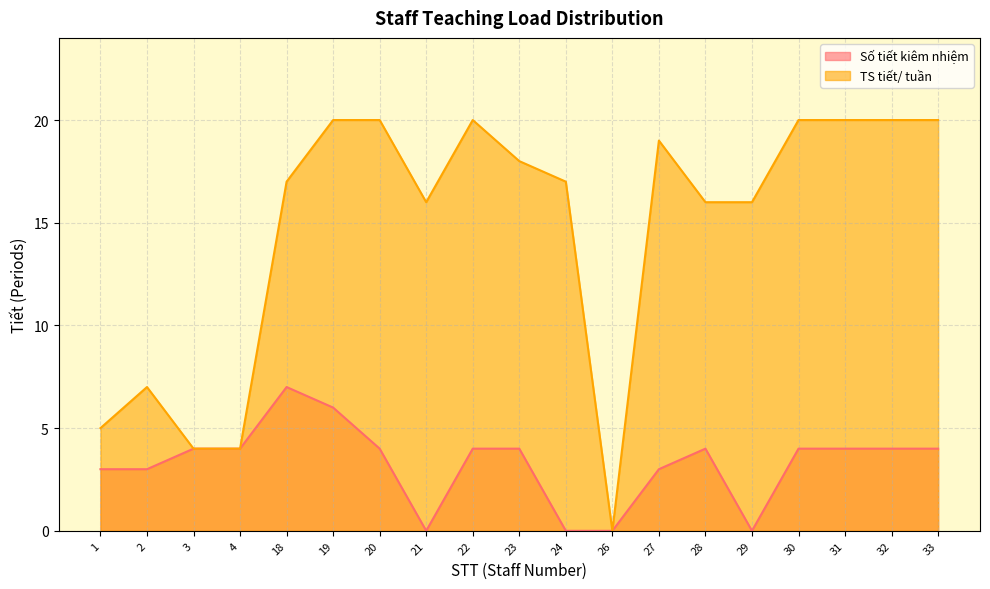

Reading right to left, extract all data points from this chart.

Số tiết kiêm nhiệm: 4	4	4	4	0	4	3	0	0	4	4	0	4	6	7	4	4	3	3
TS tiết/ tuần: 20	20	20	20	16	16	19	0	17	18	20	16	20	20	17	4	4	7	5